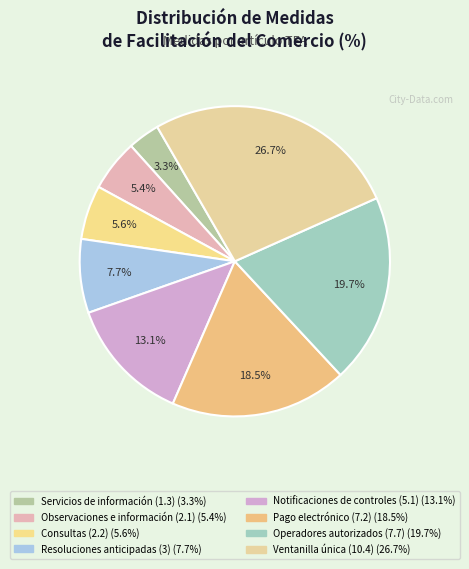

Which category has the smallest portion of the pie?

Servicios de información (1.3)